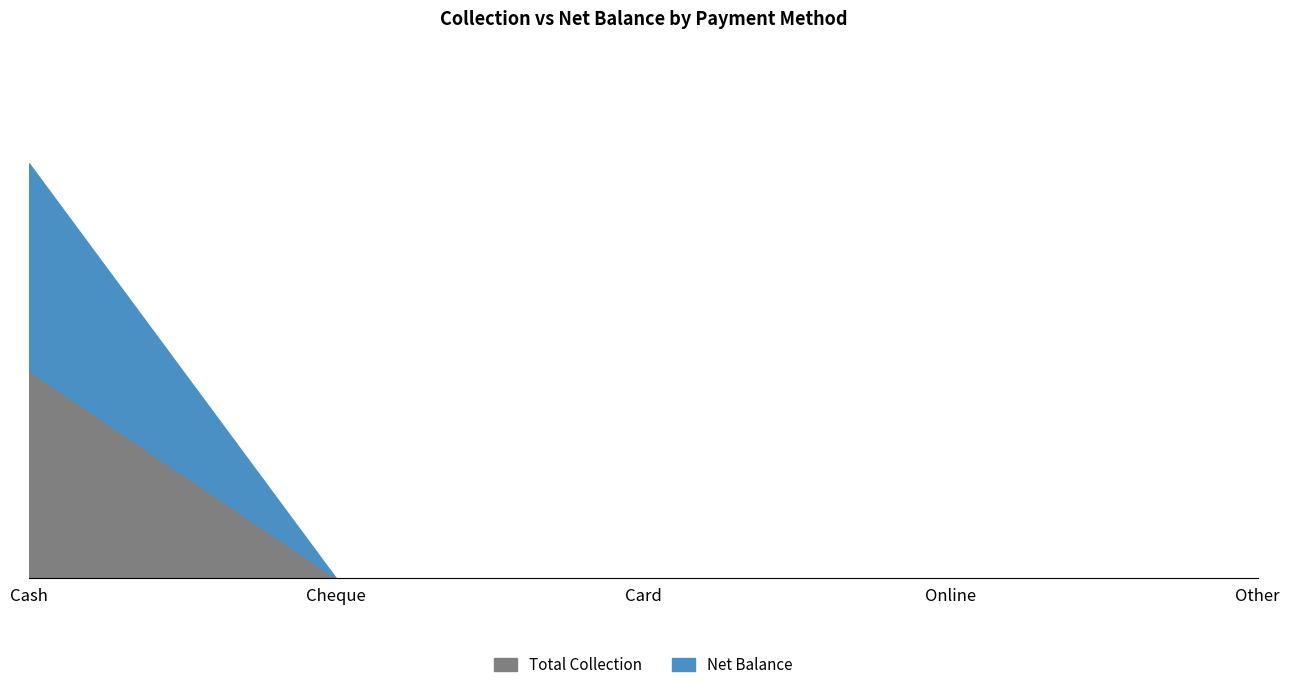

List the series in order of their peak value, lowest first.

Total Collection, Net Balance